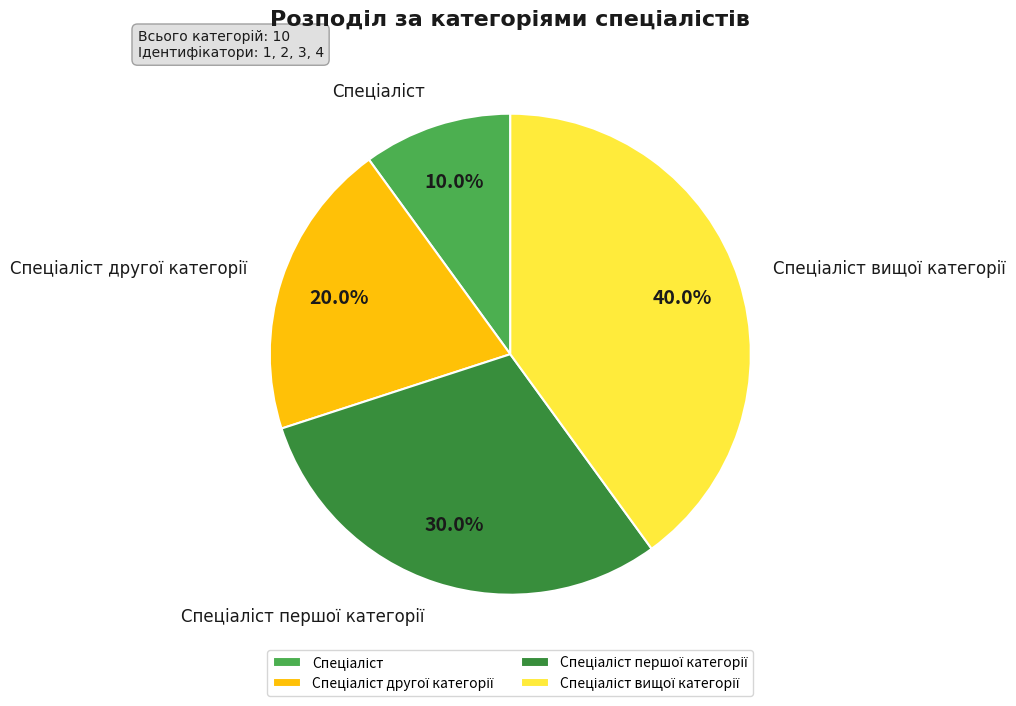

Is there any slice that represents more than half of the pie?

No